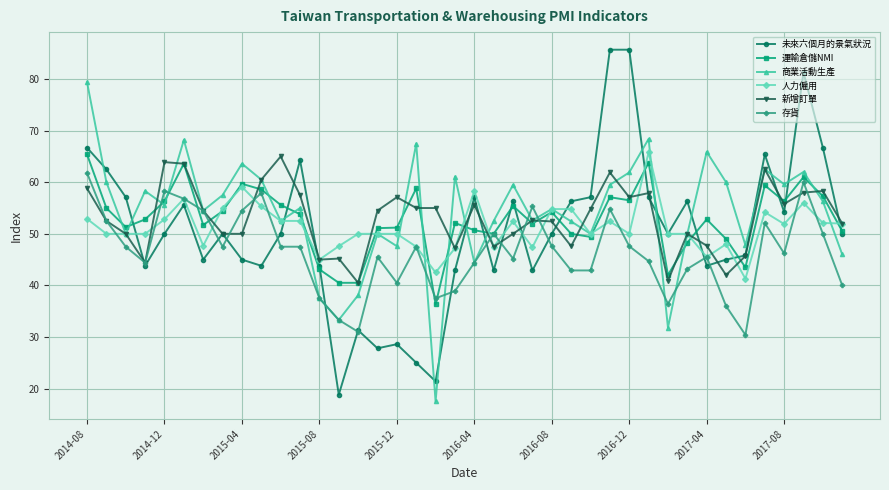

What is the minimum value shown in the chart?

17.5